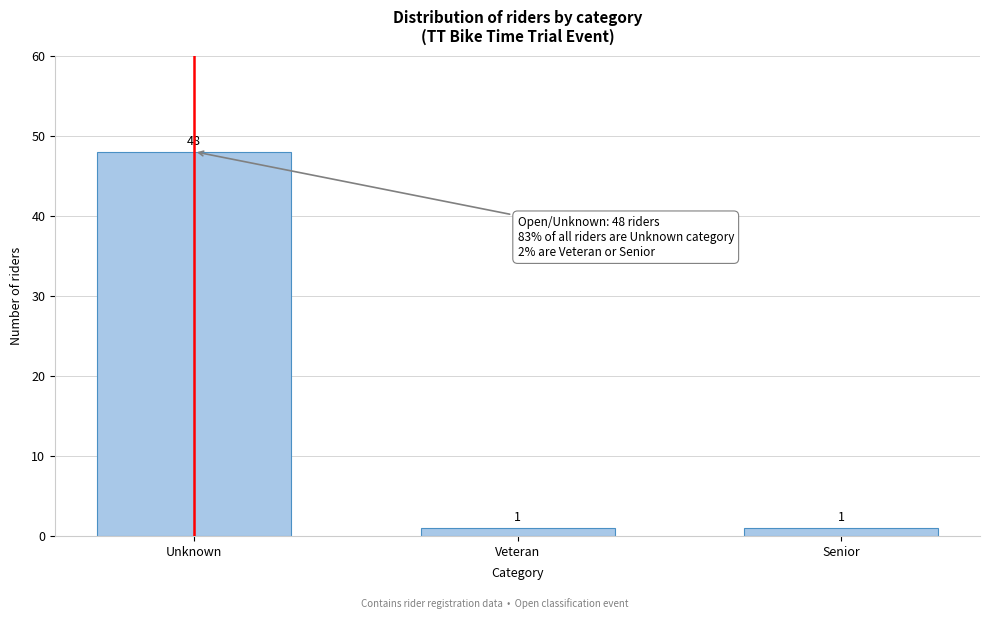

Reading left to right, what are all the values shown in this chart?

Unknown=48	Veteran=1	Senior=1